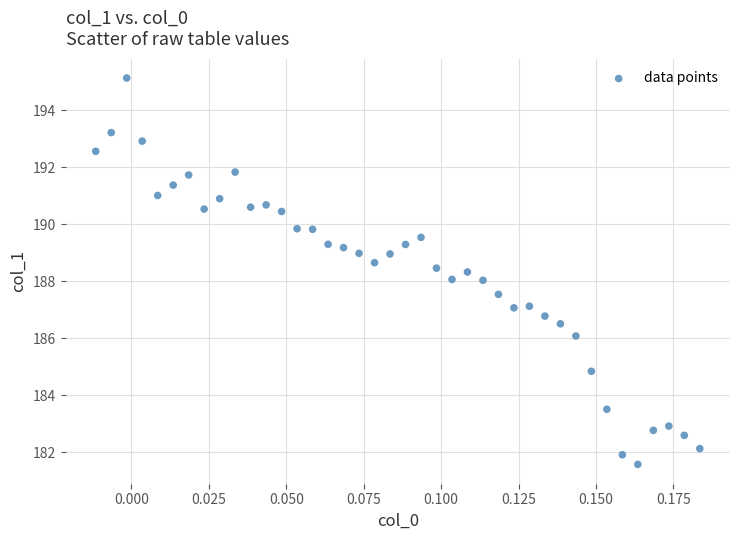

What is the range of Y values (max minus min)?

13.6